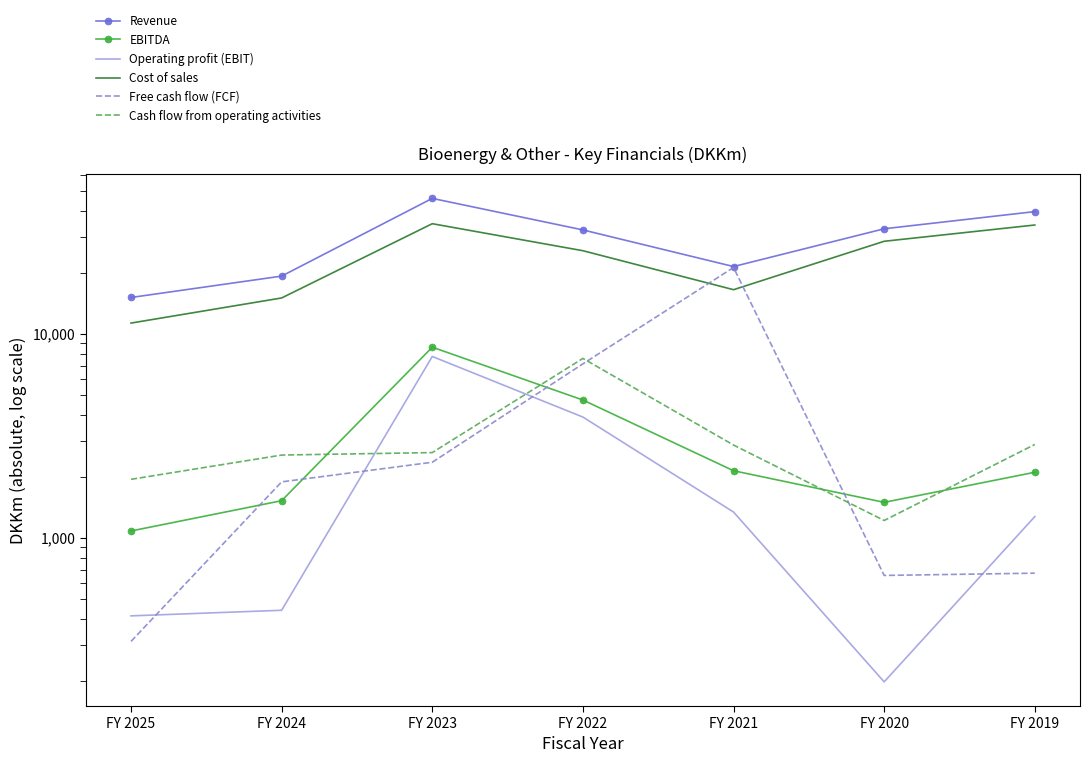

Where does the Free cash flow (FCF) series first go above 1884?

FY 2023